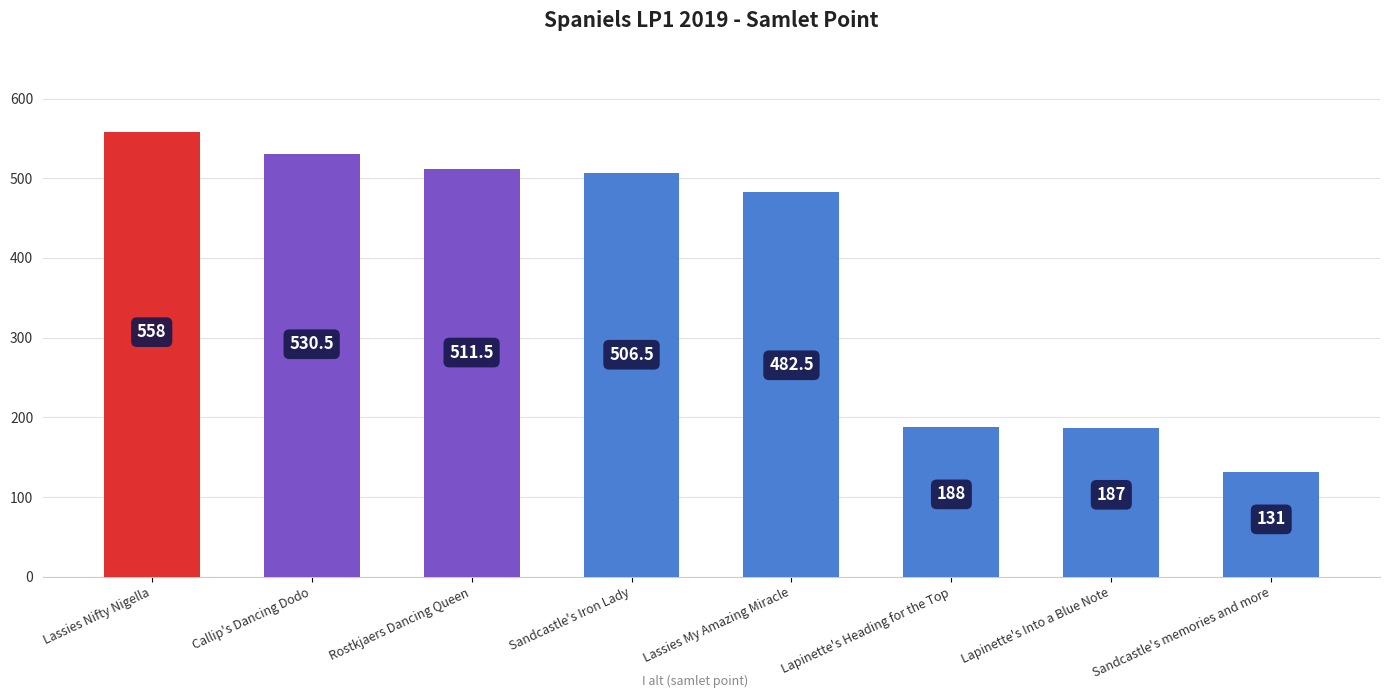

How many bars are there in total?

8